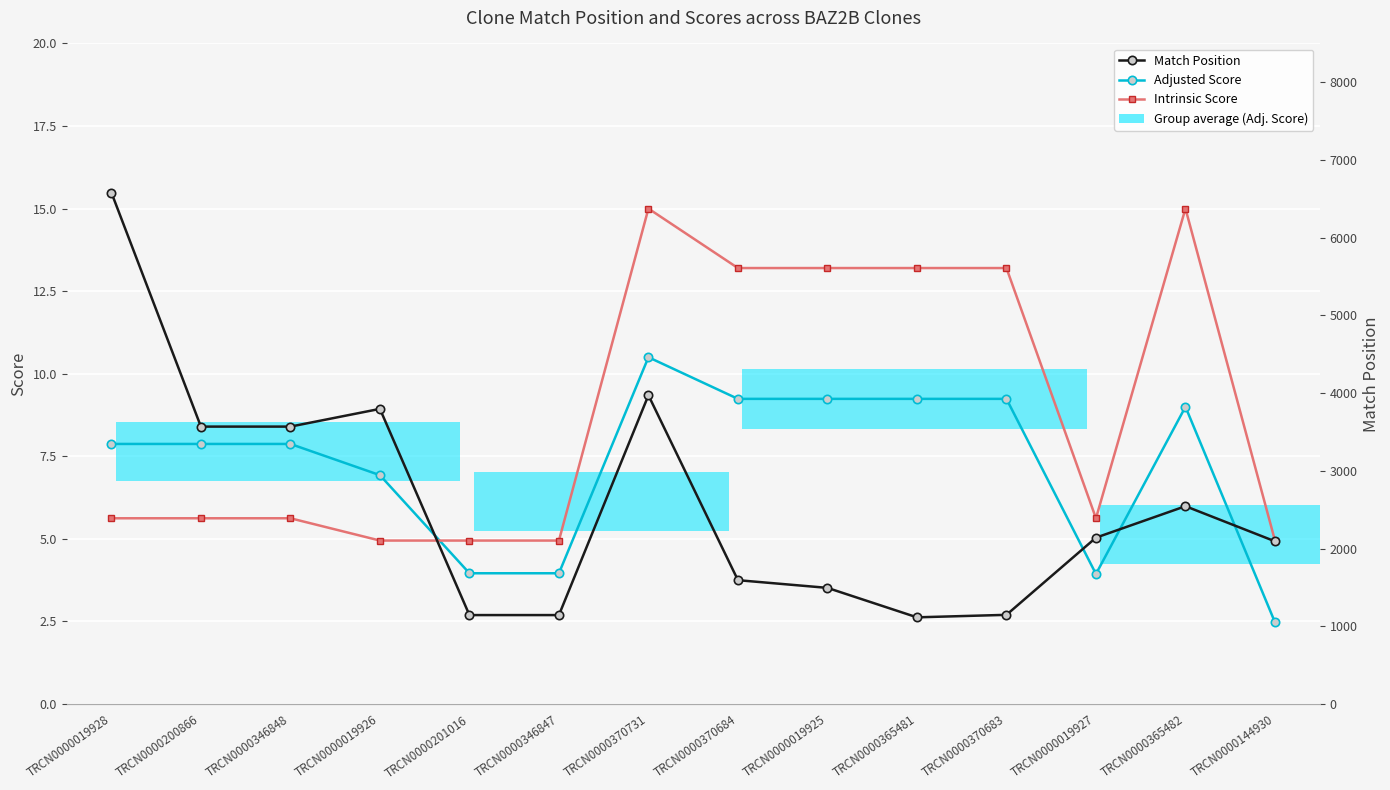

At which category is the sum across all series the highest?

TRCN0000019928